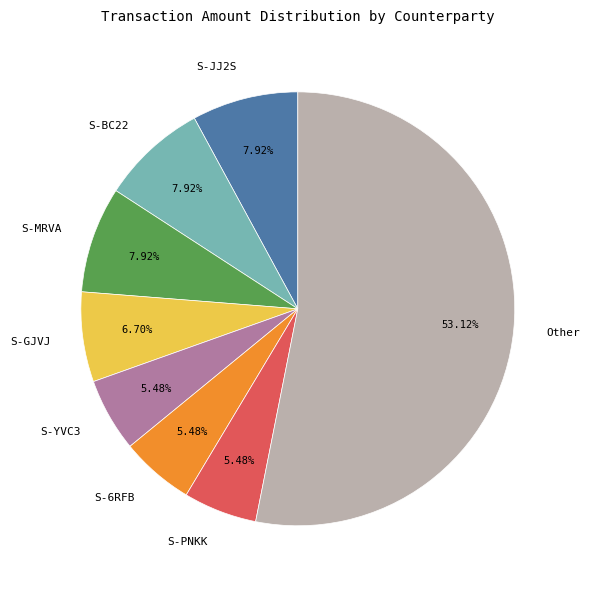

Does Other account for over 50% of the chart?

Yes